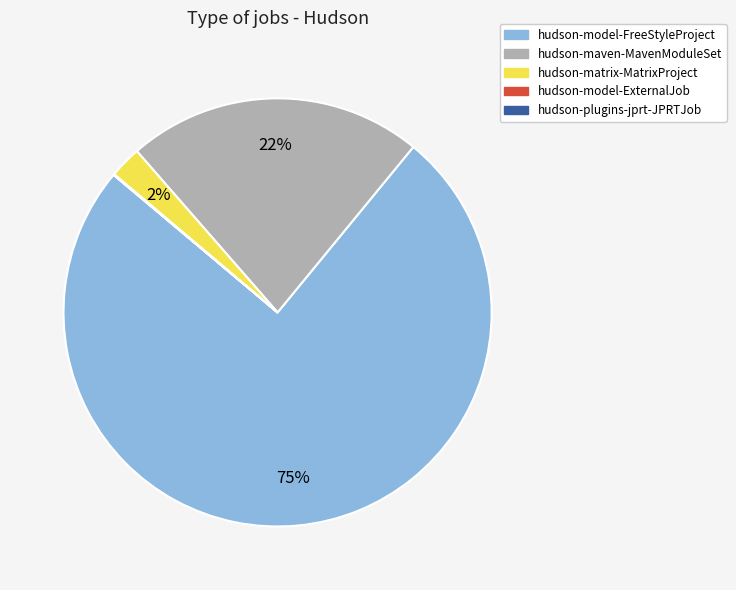

Does any single category account for the majority?

Yes